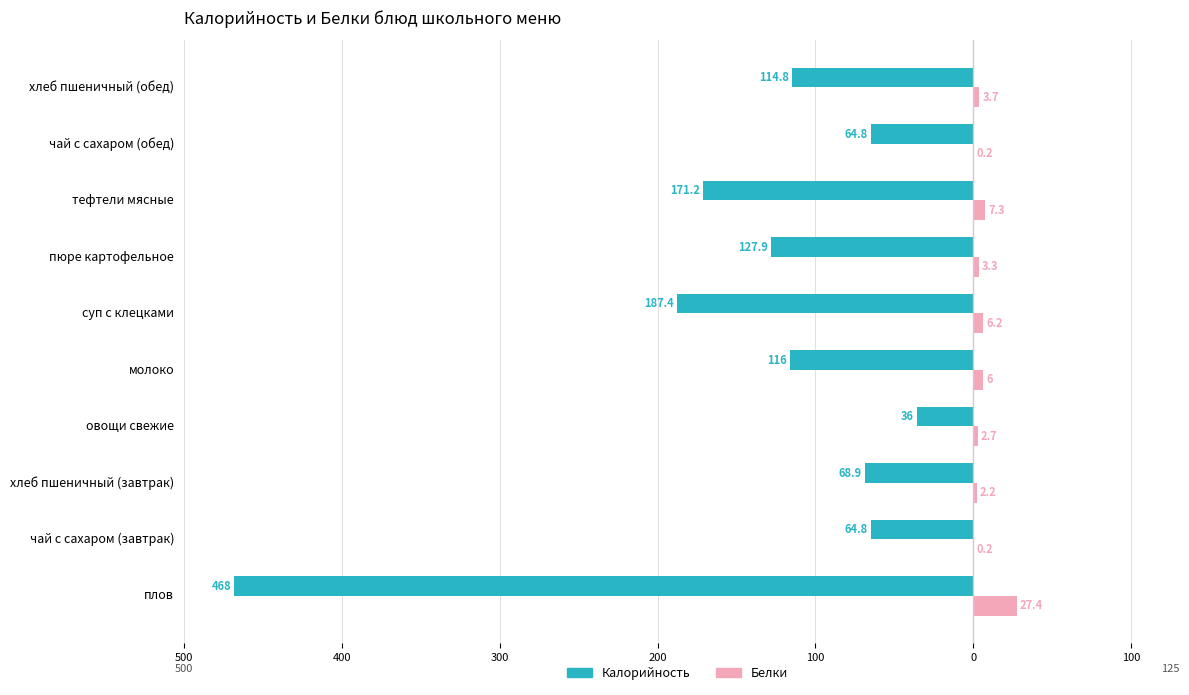

What is the highest value of the Белки series?

27.4